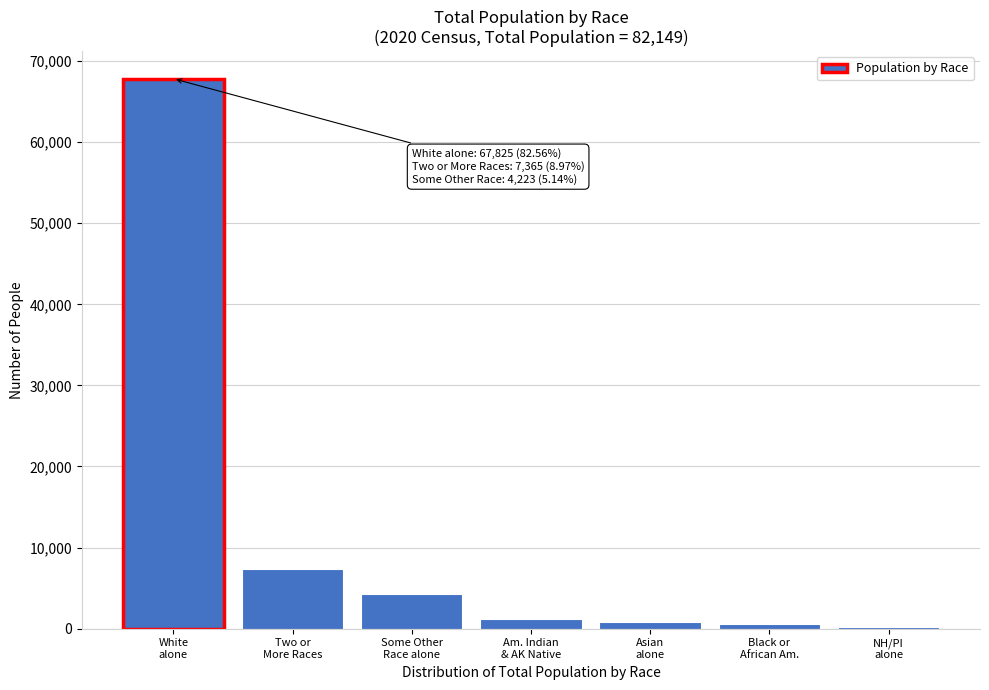

What is the maximum value shown in the chart?

67825